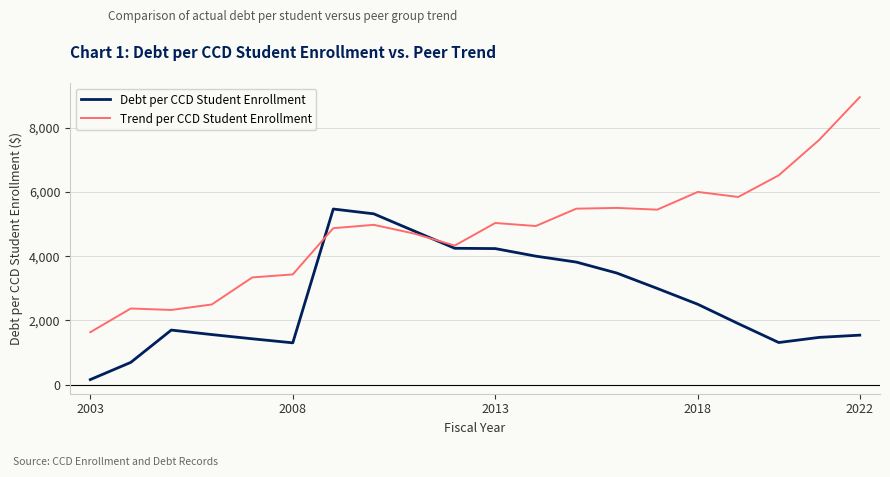

What is the highest value of the Debt per CCD Student Enrollment series?

5469.9